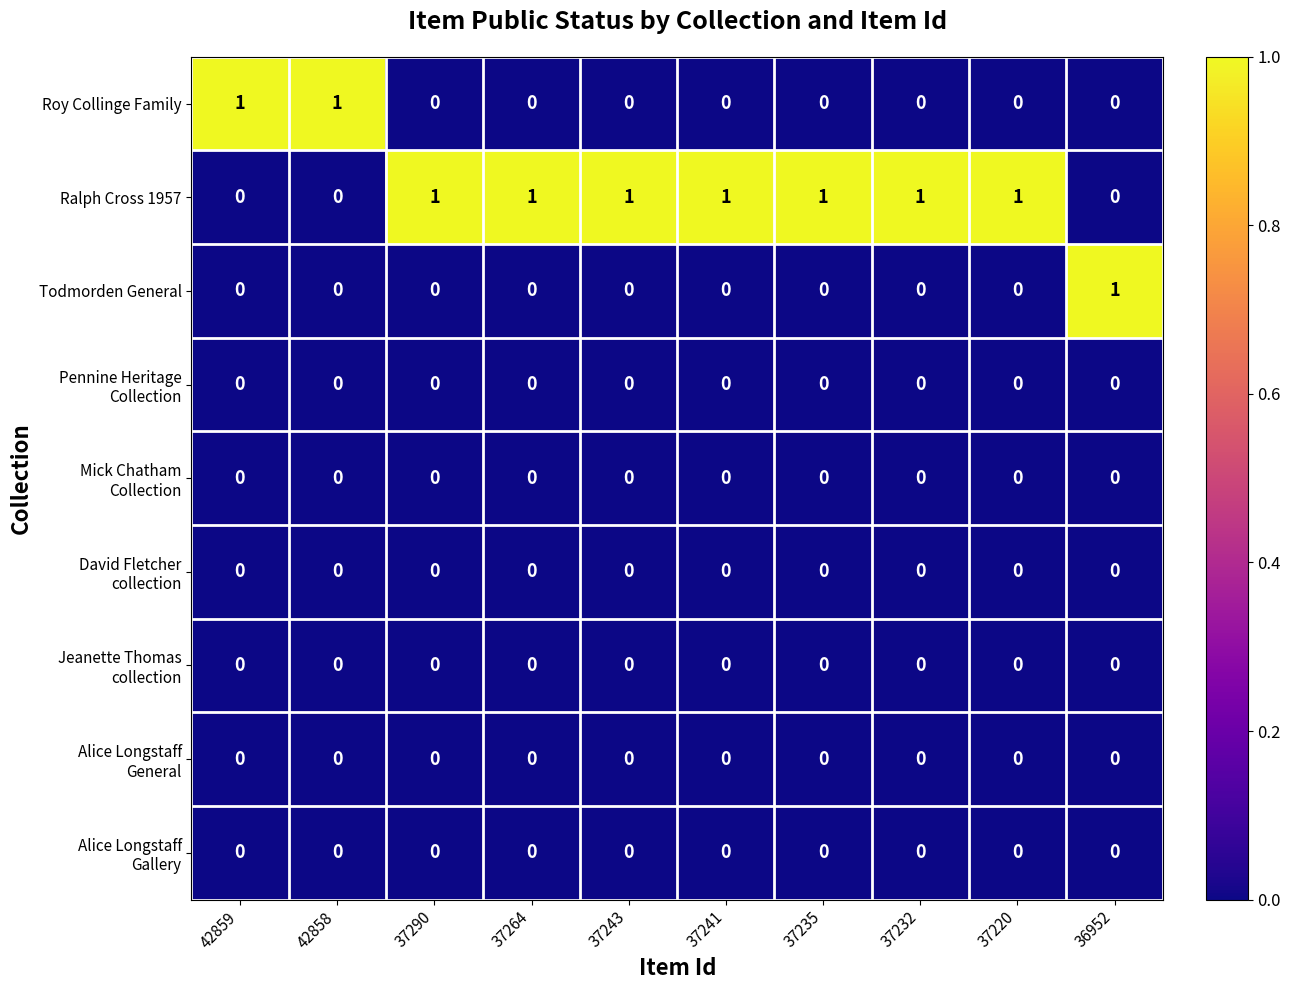

True or false: Ralph Cross 1957 has a value of 2 at 37243.

False